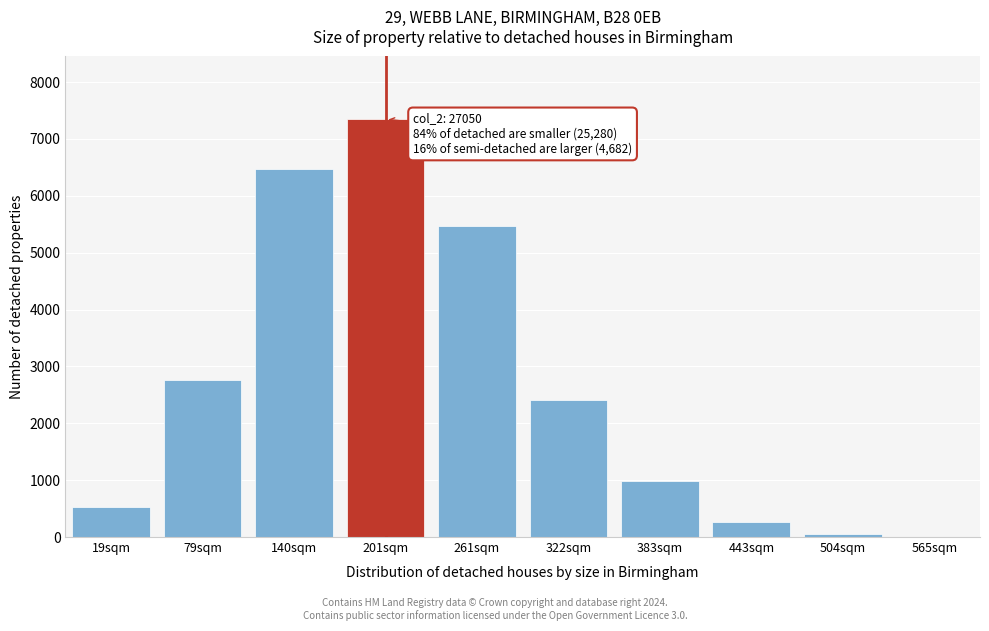

Reading left to right, what are all the values shown in this chart?

19sqm=522	79sqm=2766	140sqm=6471	201sqm=7347	261sqm=5462	322sqm=2407	383sqm=979	443sqm=266	504sqm=46	565sqm=6